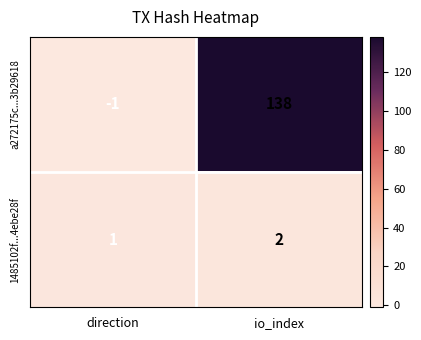

Reading left to right, what are all the values shown in this chart?

a272175c...3b29618: -1	138
1485102f...4ebe28f: 1	2